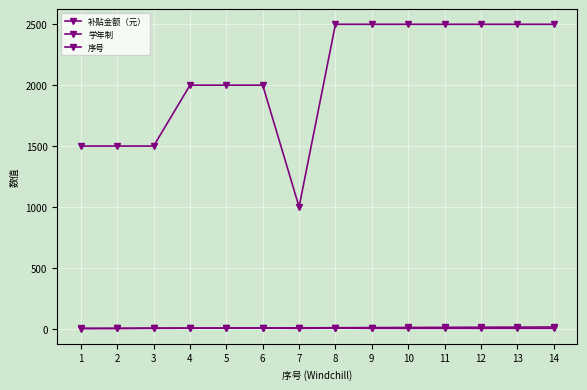

At how many categories does at least one series exceed 432?

14